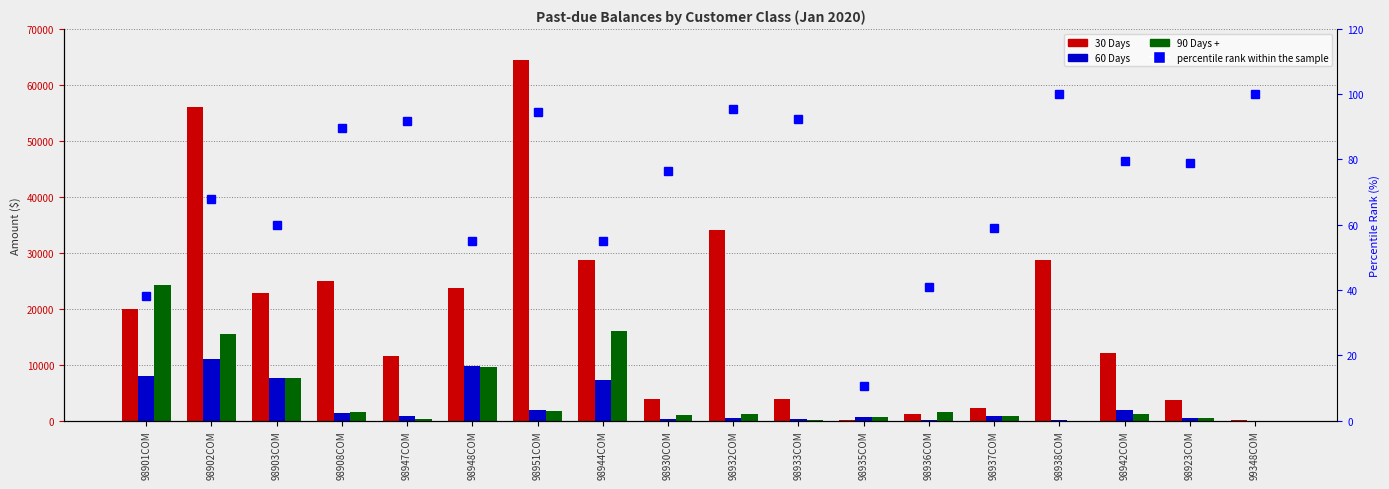

Reading right to left, extract all data points from this chart.

30 Days: 99348COM=135.1	98923COM=3711.7	98942COM=12032.1	98938COM=28703.4	98937COM=2201.0	98936COM=1104.7	98935COM=150.0	98933COM=3864.7	98932COM=34084.3	98930COM=3937.2	98944COM=28613.9	98951COM=64362.4	98948COM=23670.6	98947COM=11460.9	98908COM=24914.7	98903COM=22768.8	98902COM=56081.5	98901COM=19871.4
60 Days: 99348COM=0.0	98923COM=476.8	98942COM=1888.1	98938COM=7.9	98937COM=805.9	98936COM=78.9	98935COM=671.5	98933COM=273.8	98932COM=473.2	98930COM=207.6	98944COM=7264.6	98951COM=1922.6	98948COM=9818.0	98947COM=733.4	98908COM=1417.7	98903COM=7604.5	98902COM=11010.1	98901COM=7897.6
90 Days +: 99348COM=0.0	98923COM=508.5	98942COM=1227.4	98938COM=0.0	98937COM=721.4	98936COM=1520.2	98935COM=581.2	98933COM=49.1	98932COM=1162.7	98930COM=1006.0	98944COM=16028.4	98951COM=1690.4	98948COM=9527.9	98947COM=277.7	98908COM=1482.7	98903COM=7617.7	98902COM=15452.0	98901COM=24242.7
percentile rank within the sample: 99348COM=100.0	98923COM=79.0	98942COM=79.4	98938COM=100.0	98937COM=59.0	98936COM=40.9	98935COM=10.7	98933COM=92.3	98932COM=95.4	98930COM=76.4	98944COM=55.1	98951COM=94.7	98948COM=55.0	98947COM=91.9	98908COM=89.6	98903COM=59.9	98902COM=67.9	98901COM=38.2